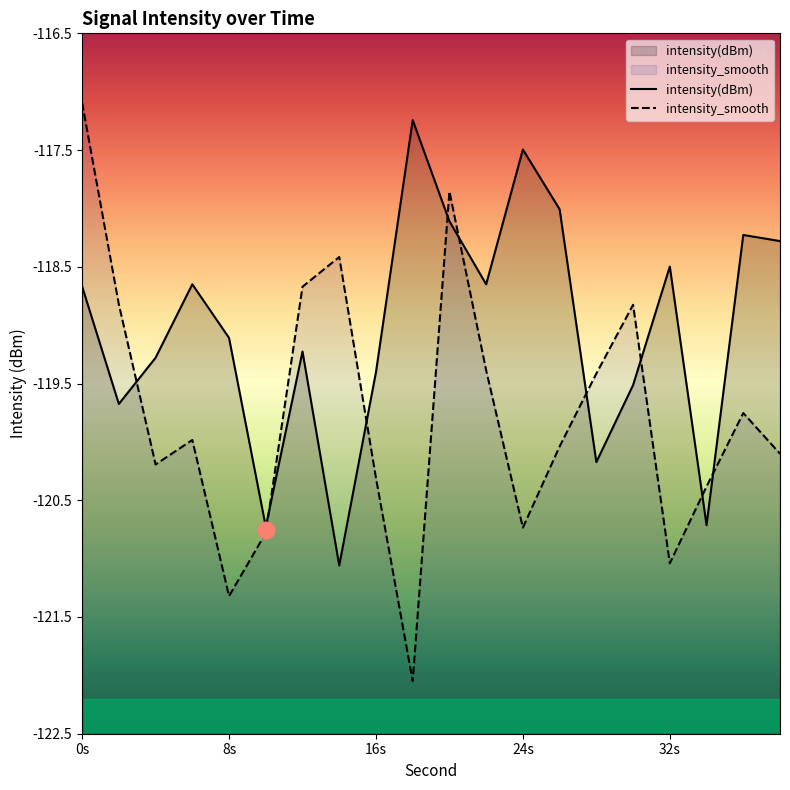

Where is intensity(dBm) nearest to the value -119?

8s